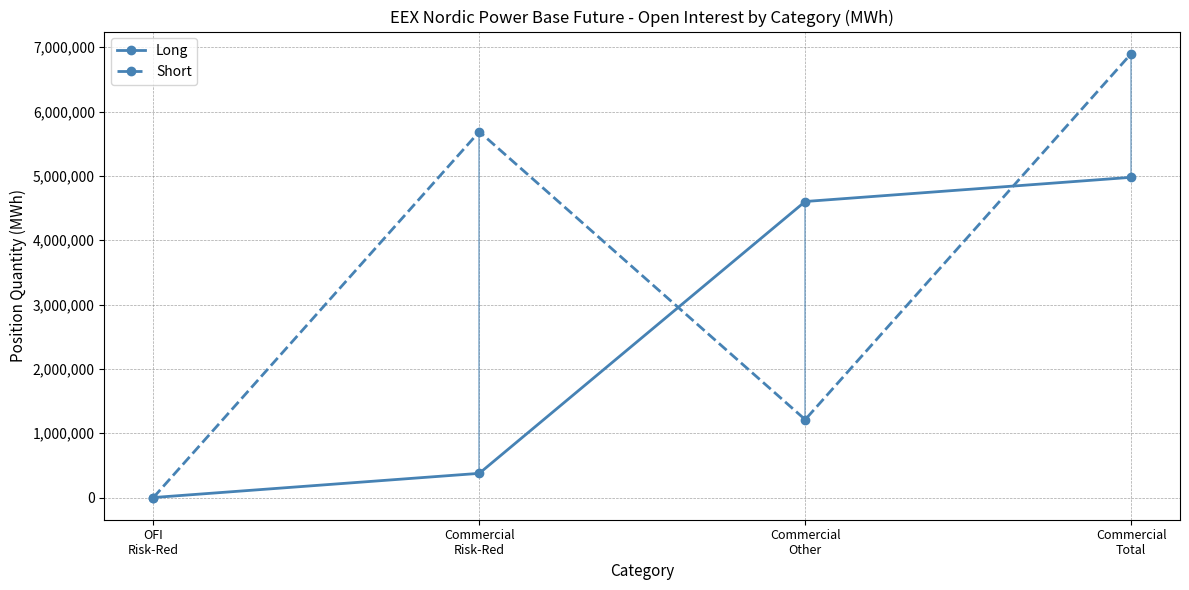

What is the sum of all Long values?

9954926